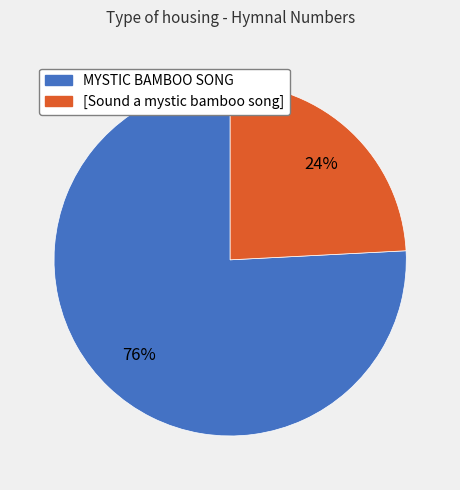

Between [Sound a mystic bamboo song] and MYSTIC BAMBOO SONG, which is larger?

MYSTIC BAMBOO SONG